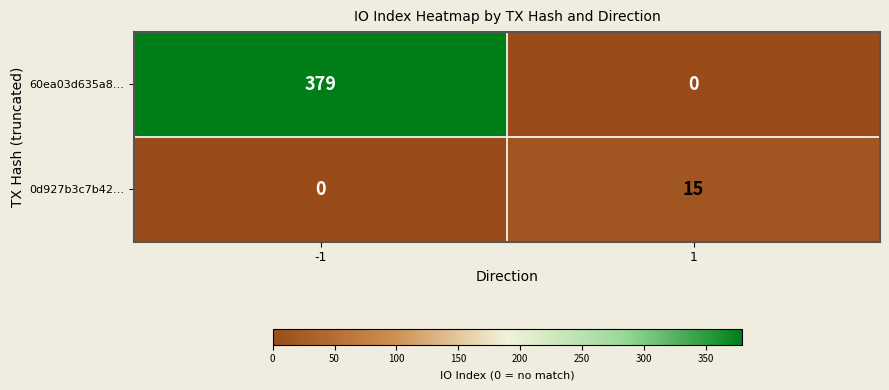

At how many categories does at least one series exceed 91?

1